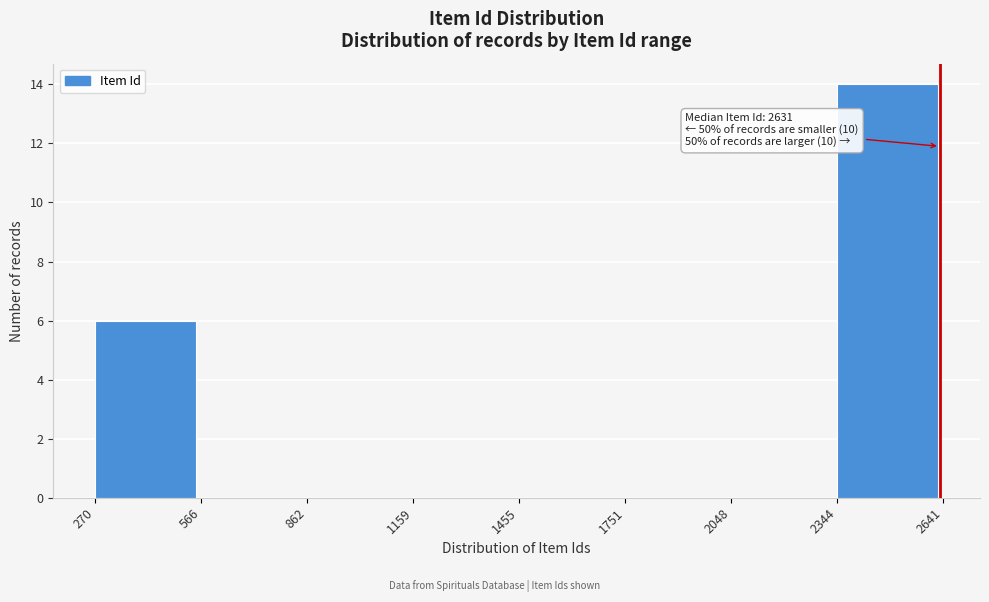

Which range on the x-axis has the tallest bar?

2344 to 2641